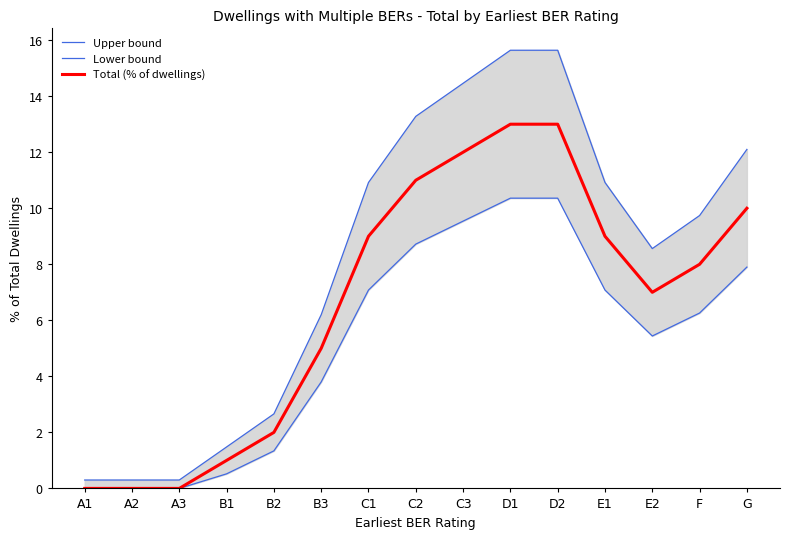

Does the chart display data point markers on the line(s)?

No